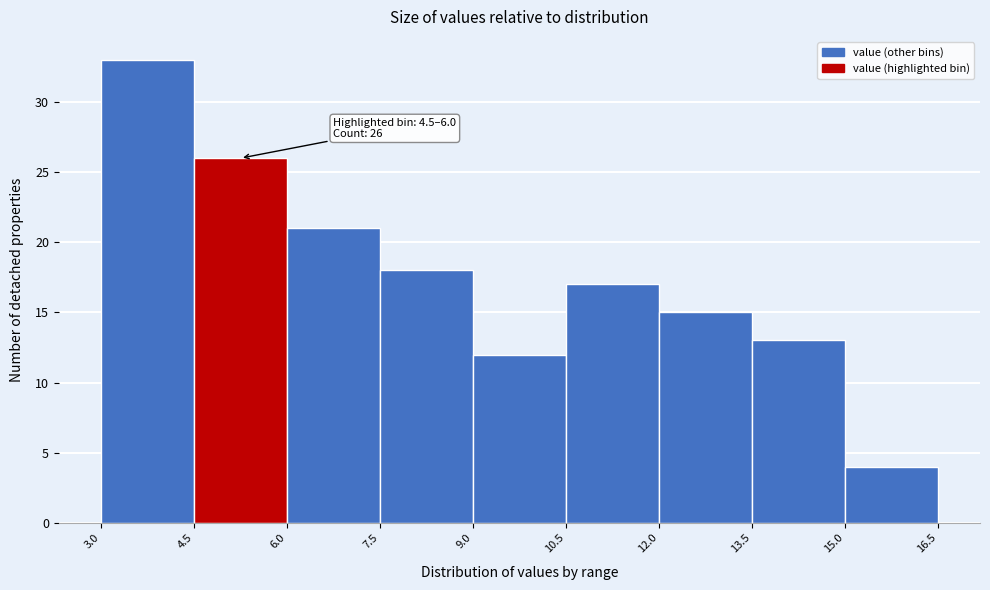

Over which range of the x-axis is the bar tallest?

3.0 to 4.5